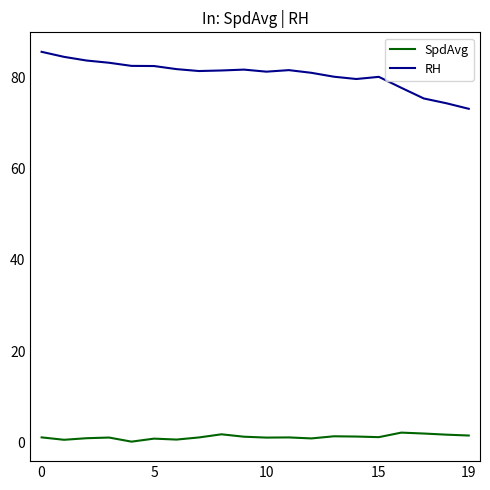

What are all the series names shown in the legend?

SpdAvg, RH